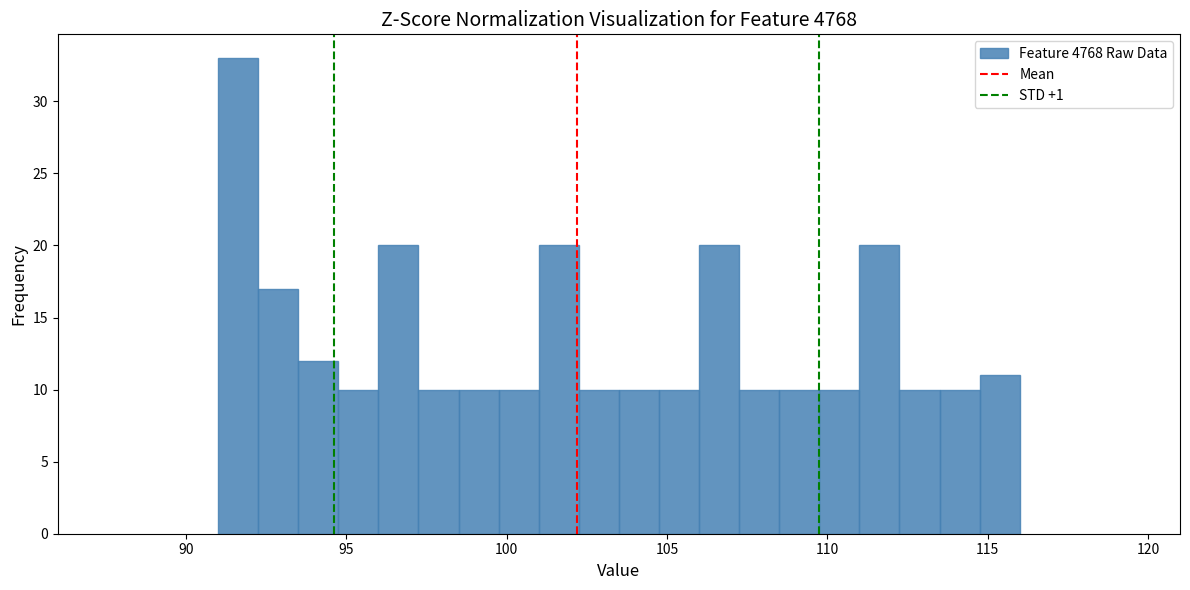

Read against the x-axis, roughly where is the centre of the tallest bar?

91.5